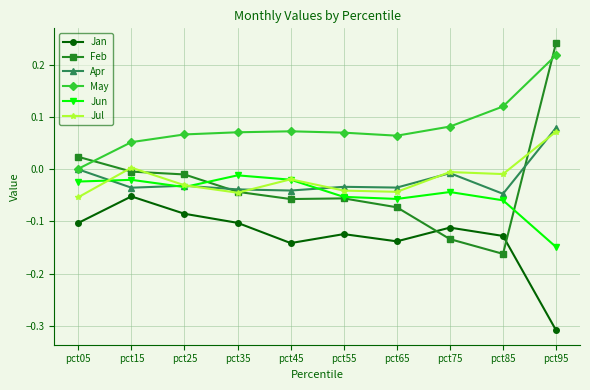

Which series has the widest spread of values?

Feb